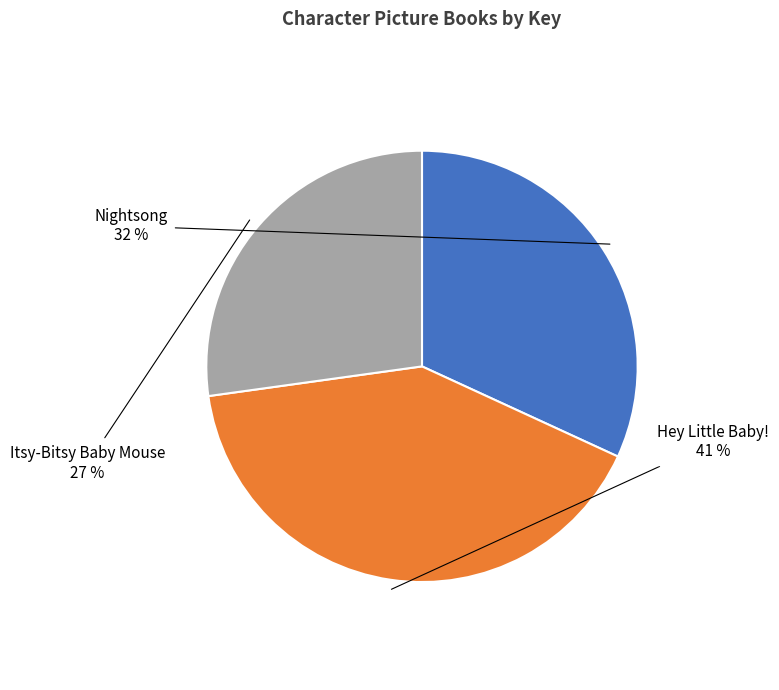

Do Hey Little Baby! and Itsy-Bitsy Baby Mouse together represent more than half of the pie?

Yes